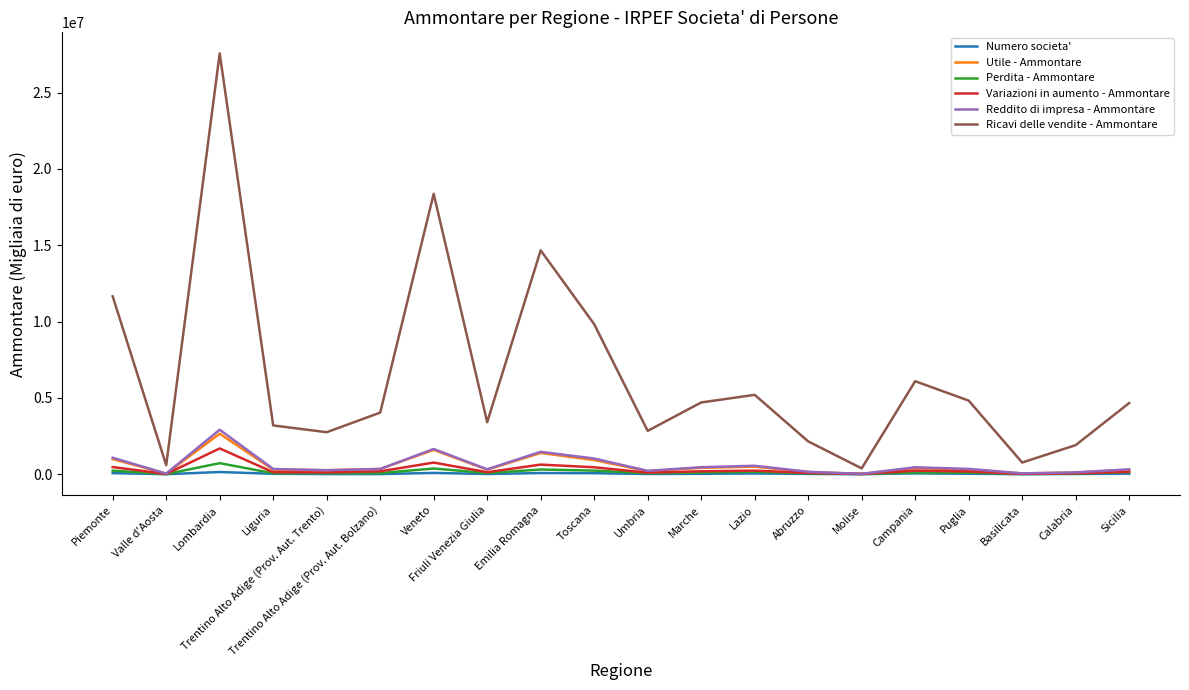

Which series has the widest spread of values?

Ricavi delle vendite - Ammontare